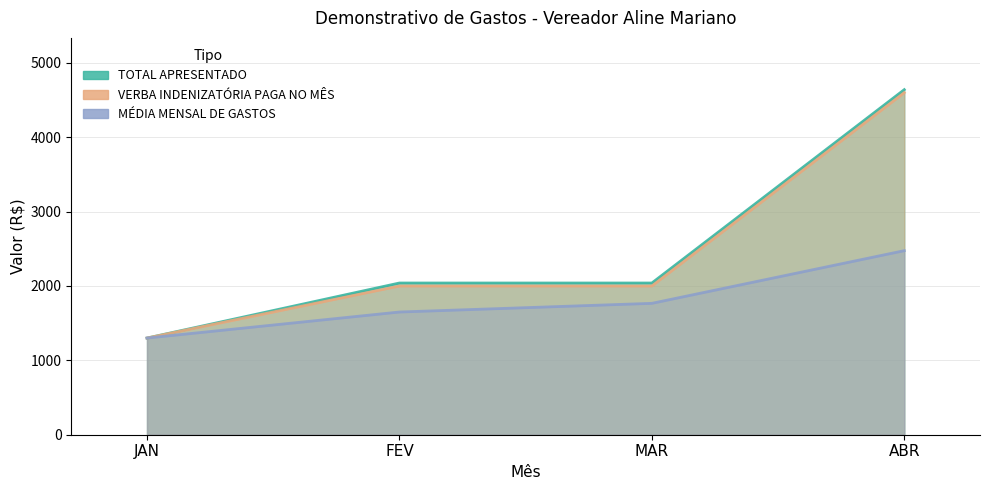

True or false: TOTAL APRESENTADO and MÉDIA MENSAL DE GASTOS intersect in this chart.

False